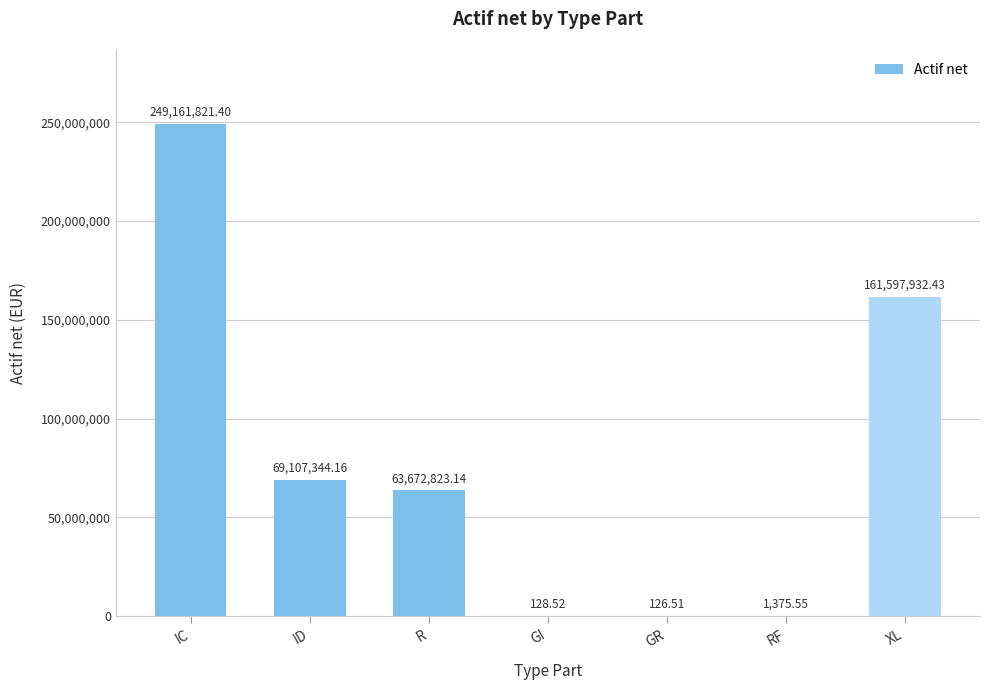

At which label is the value closest to 124580973?

XL